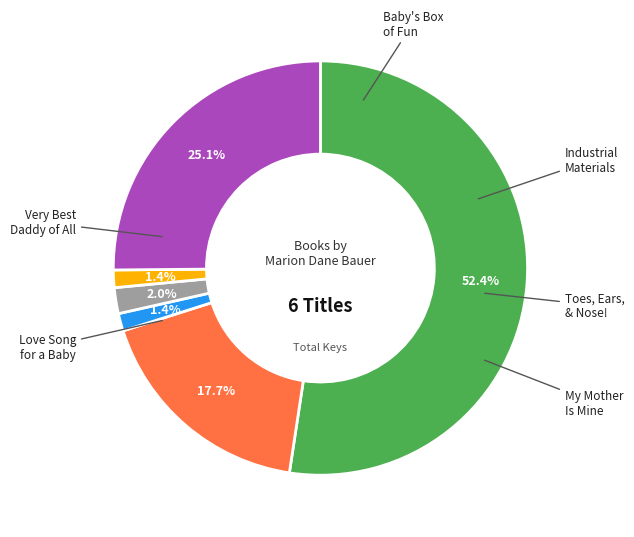

Does any single category account for the majority?

Yes